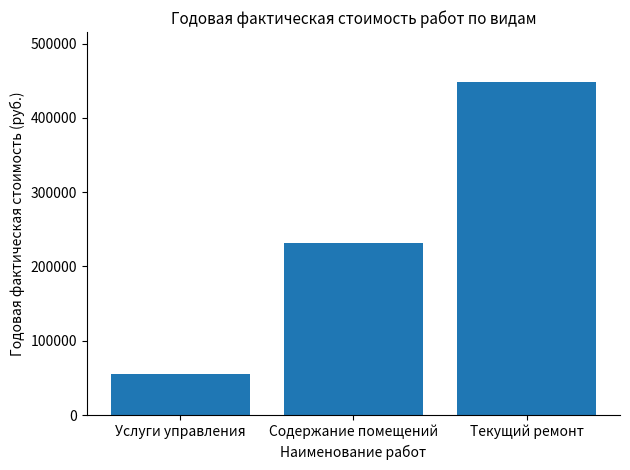

Approximately how many times larger is the value at Содержание помещений compared to Текущий ремонт?

0.5